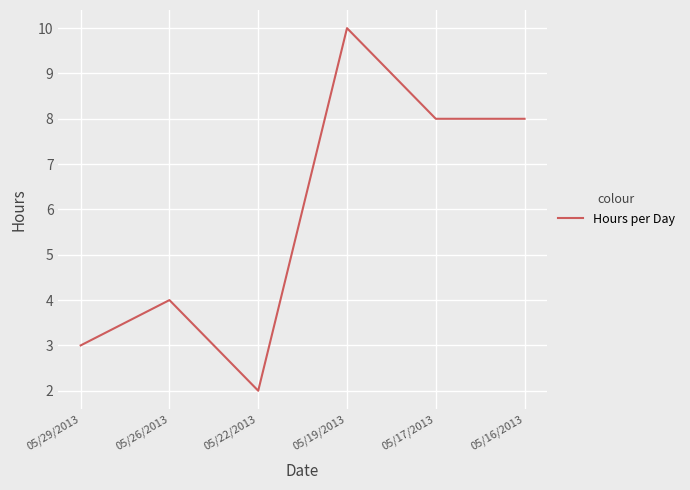

What is the sum of all values?

35